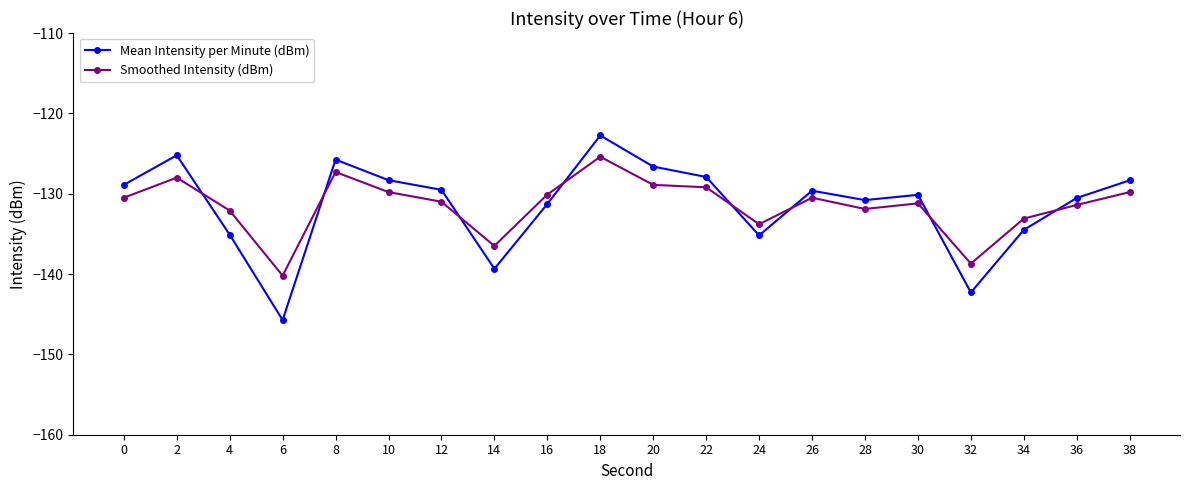

Which label corresponds to the smallest value in the chart?

6